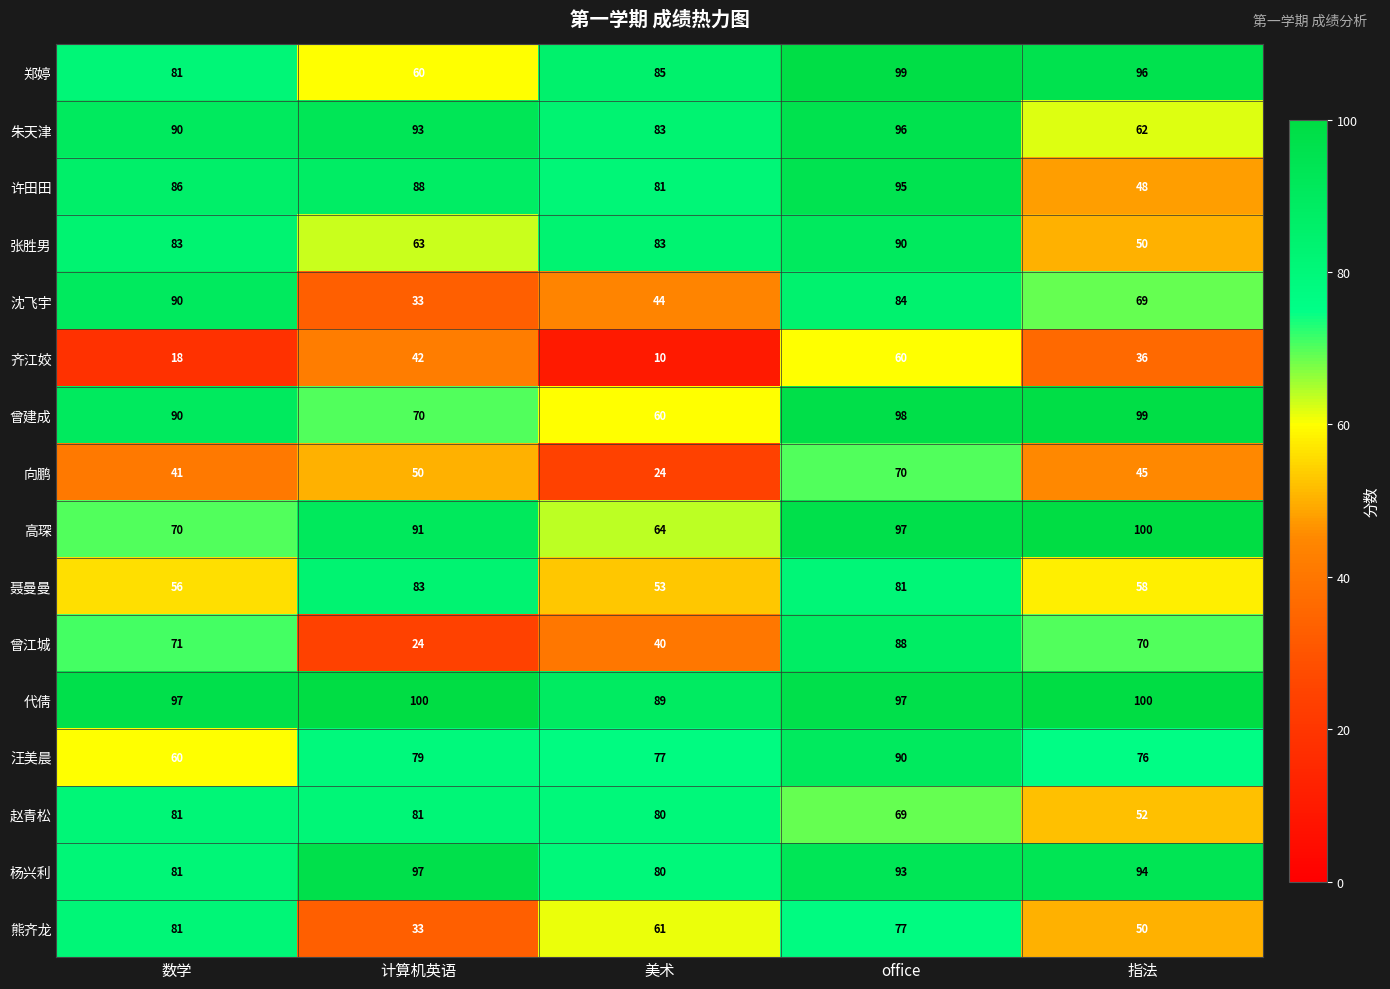

List the labels in order of 熊齐龙 value, largest first.

数学, office, 美术, 指法, 计算机英语